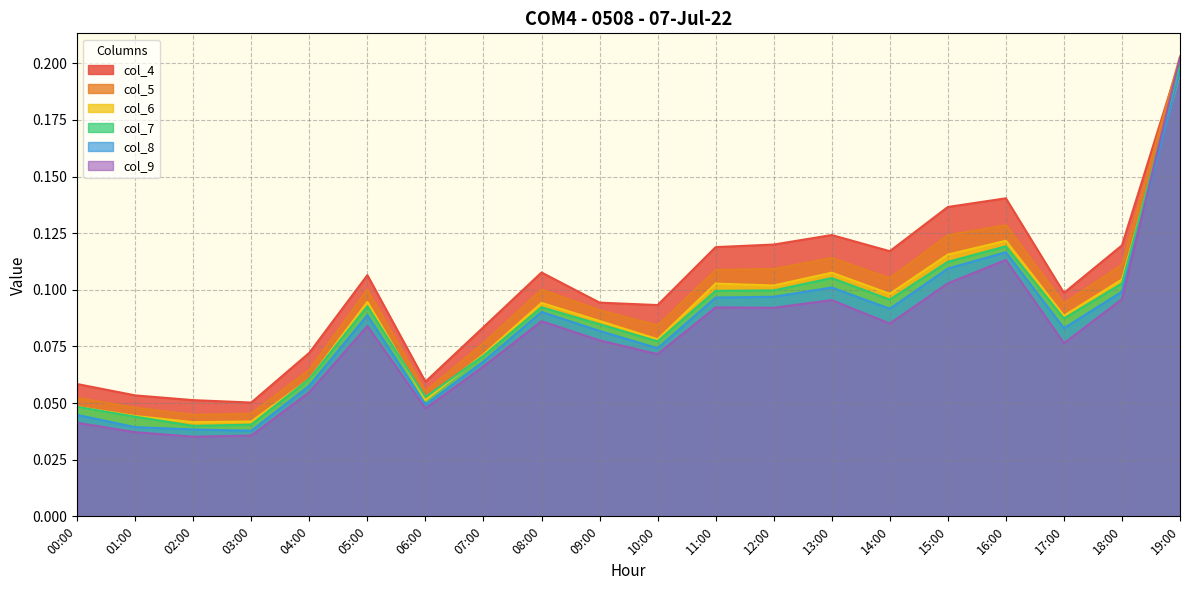

Between 04:00 and 07:00, which series saw the biggest shift?

col_5